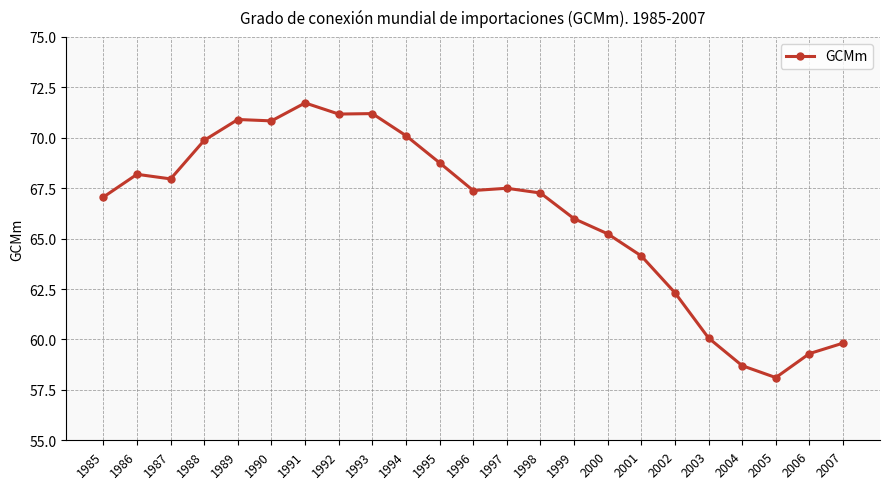

At which category does the chart reach its peak across all series?

1991